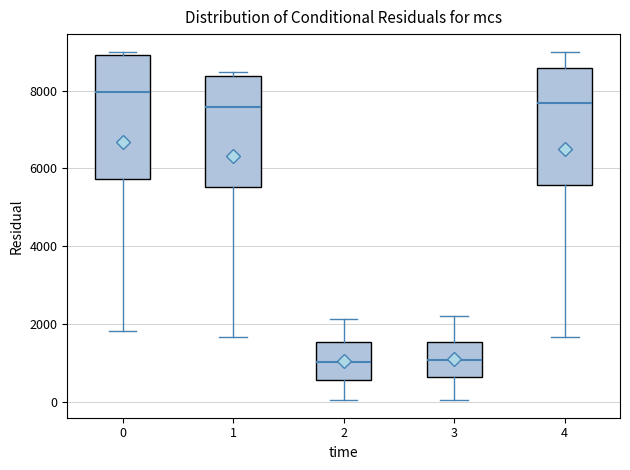

Reading left to right, read every box against the y-axis: the position of its median line, the range the box covers, and the ends of its whiskers. The values are not printed on the chart, so give them approximately, as read against the axis.

0: median 8000, box 5800 to 9000, whiskers 1800 to 9000 (just above the box's upper edge)
1: median 7600, box 5600 to 8400, whiskers 1600 to 8400 (just above the box's upper edge)
2: median 1000, box 600 to 1600, whiskers 0 to 2200
3: median 1000, box 600 to 1600, whiskers 0 to 2200
4: median 7600, box 5600 to 8600, whiskers 1600 to 9000